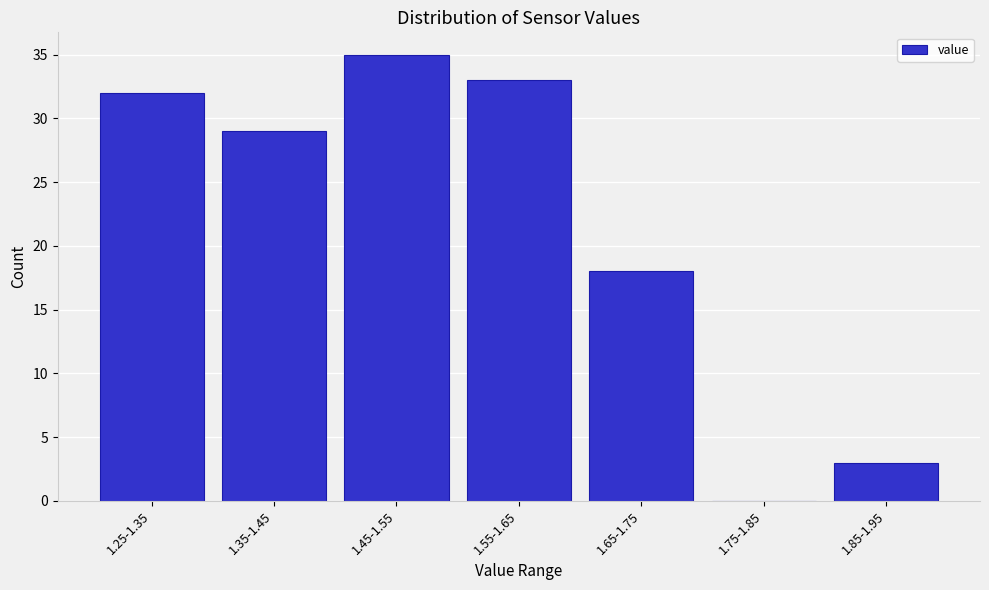

Reading left to right, what are all the values shown in this chart?

1.25-1.35=32	1.35-1.45=29	1.45-1.55=35	1.55-1.65=33	1.65-1.75=18	1.75-1.85=0	1.85-1.95=3